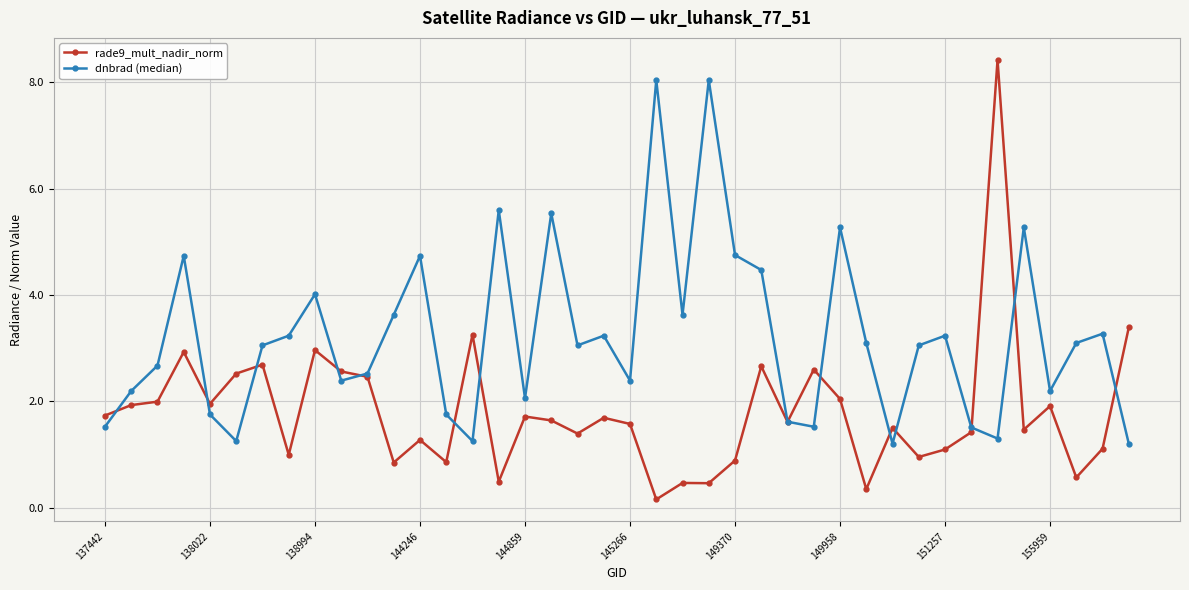

Which series has the largest total across all categories?

dnbrad (median)